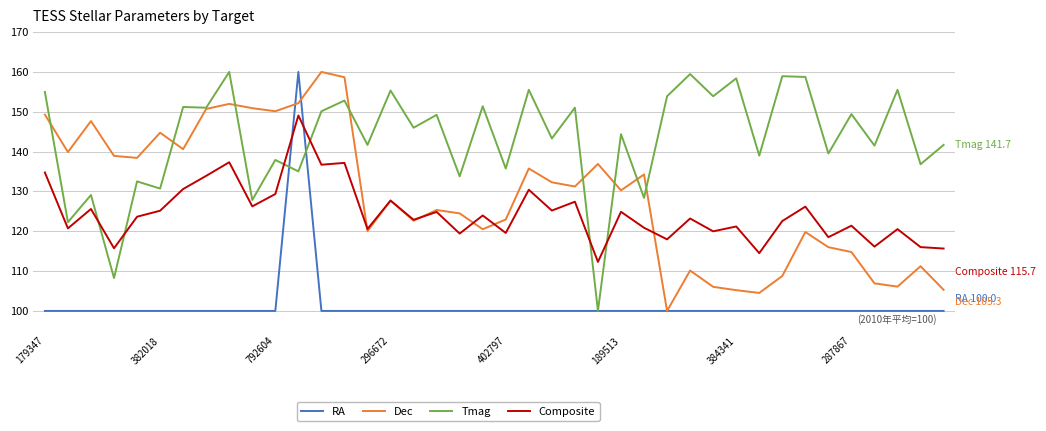

What is the maximum value for RA?

160.0